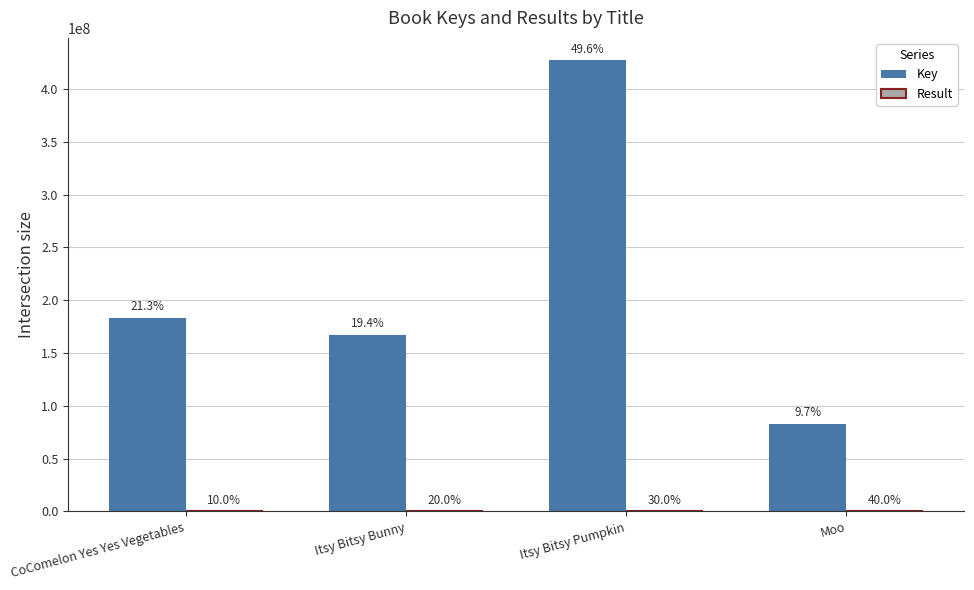

How many groups of bars are there?

4